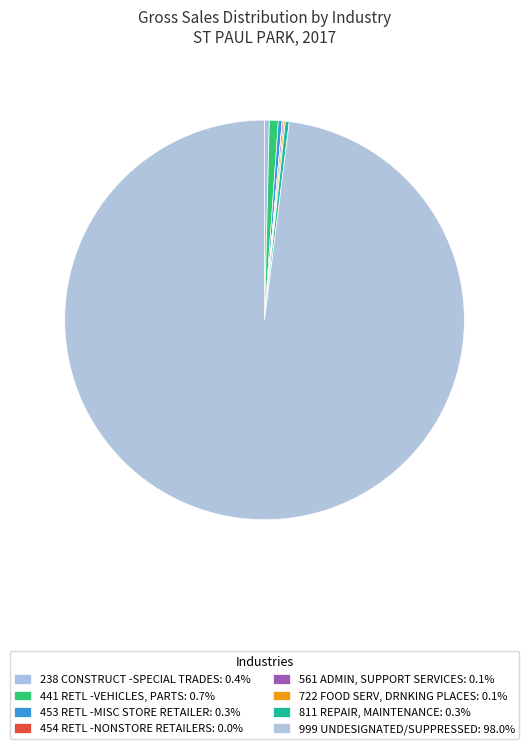

Between 441 RETL -VEHICLES, PARTS and 722 FOOD SERV, DRNKING PLACES, which is larger?

441 RETL -VEHICLES, PARTS